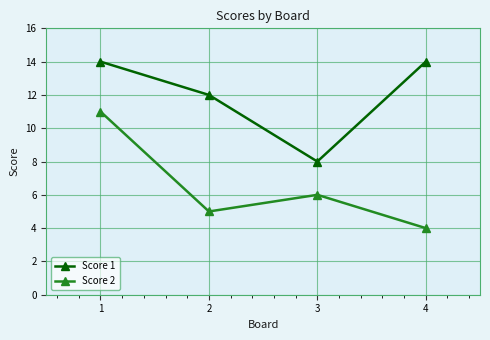

Reading left to right, extract all data points from this chart.

Score 1: 1=14	2=12	3=8	4=14
Score 2: 1=11	2=5	3=6	4=4